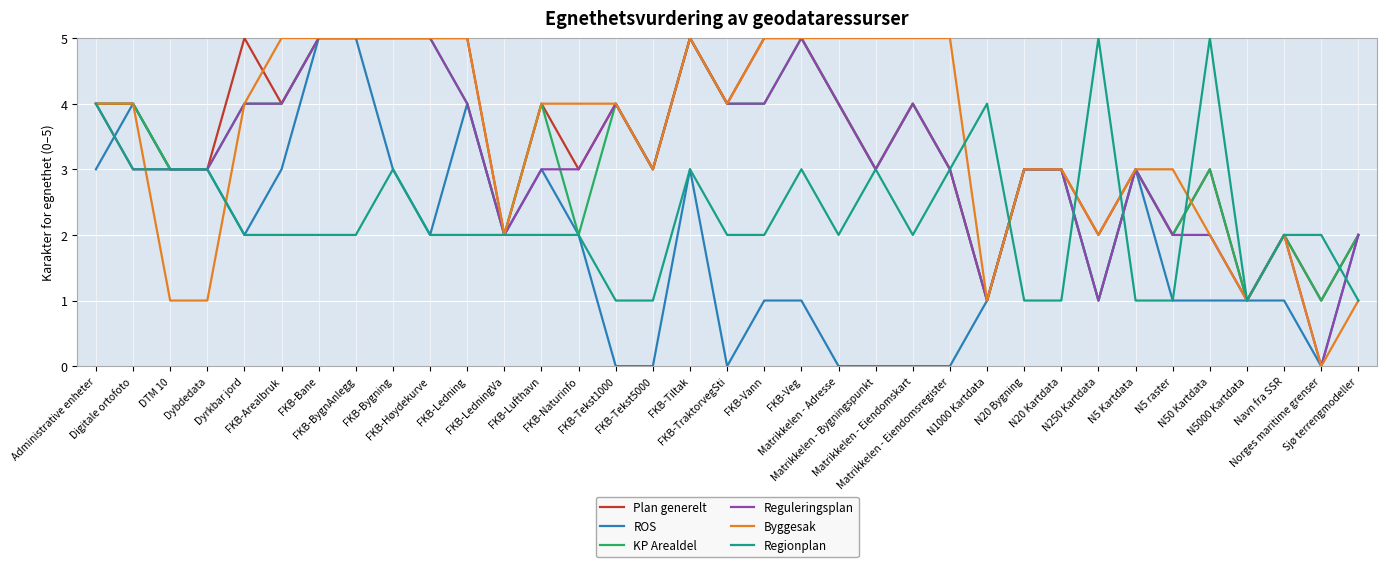

True or false: Plan generelt and Regionplan cross at least once.

True